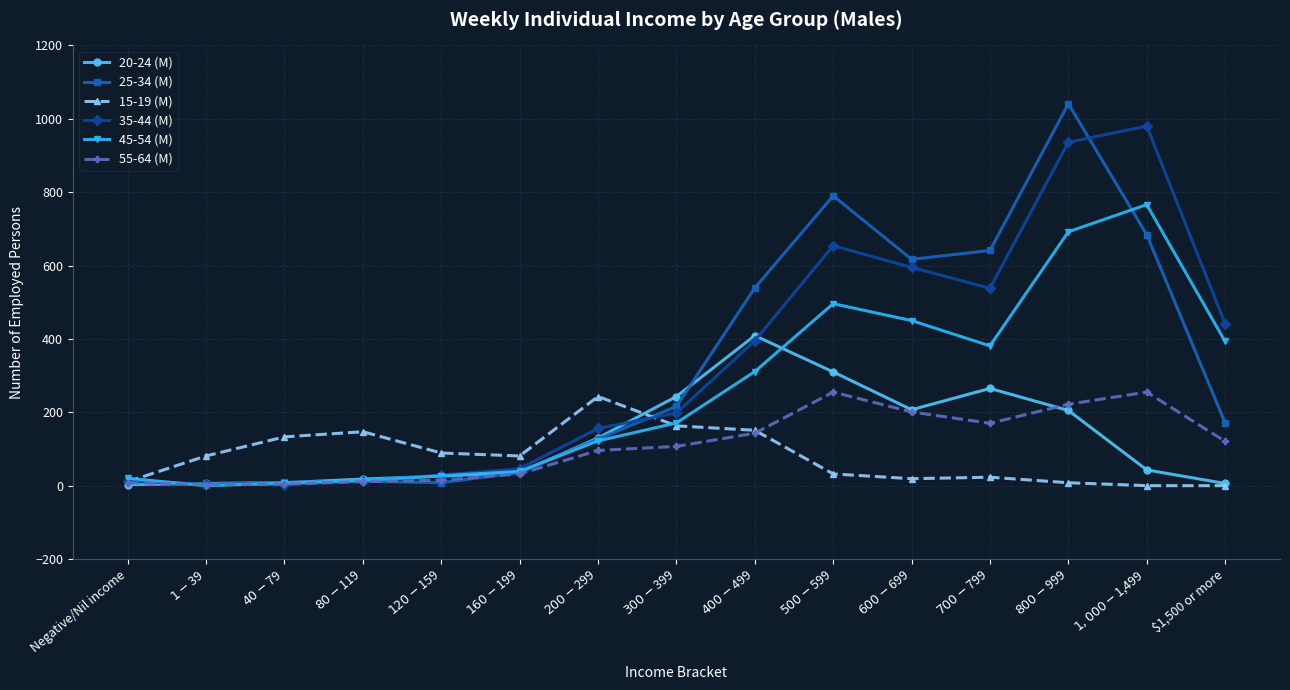

What is the sum of the 25-34 (M) values at $800-$999 and $500-$599?

1831